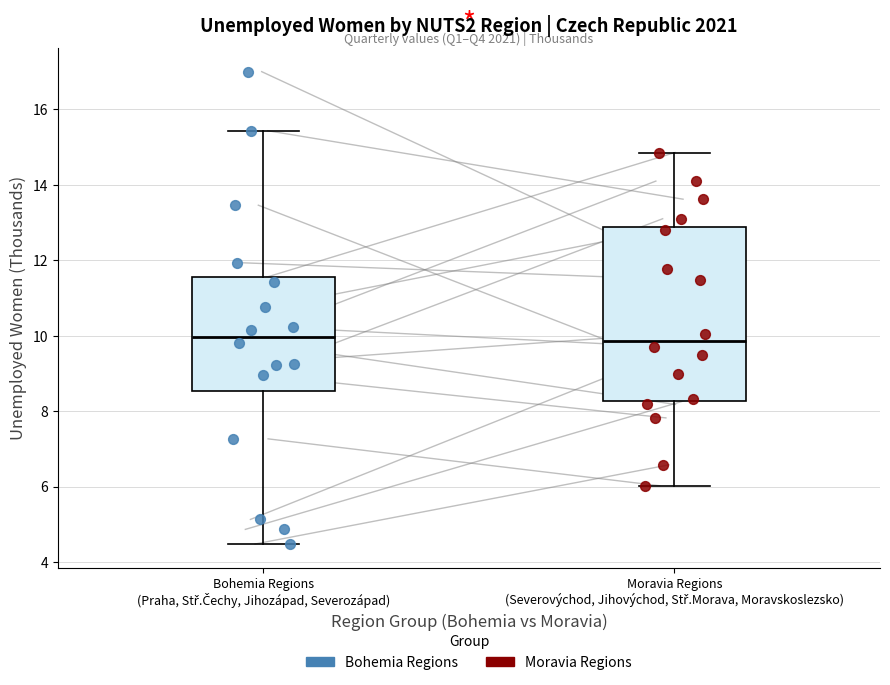

Reading left to right, read every box against the y-axis: the position of its median line, the range the box covers, and the ends of its whiskers. The values are not printed on the chart, so give them approximately, as read against the axis.

Bohemia Regions (Praha, Stř.Čechy, Jihozápad, Severozápad): median 10.0, box 8.6 to 11.6, whiskers 4.4 to 15.4
Moravia Regions (Severovýchod, Jihovýchod, Stř.Morava, Moravskoslezsko): median 9.8, box 8.2 to 12.8, whiskers 6.0 to 14.8